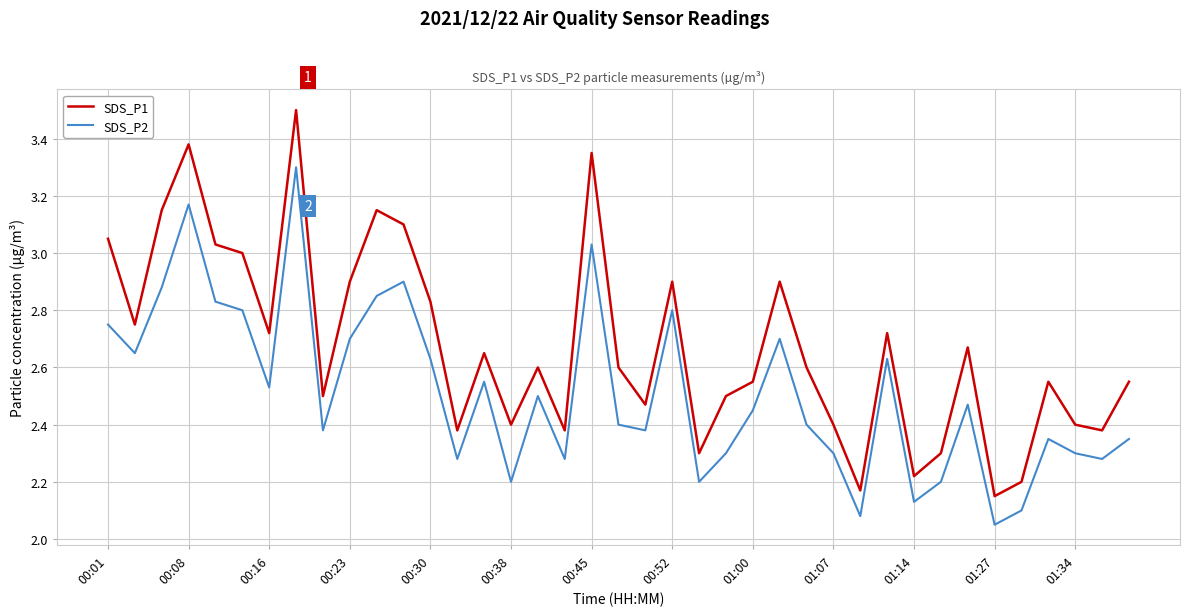

How many lines are shown in the chart?

2